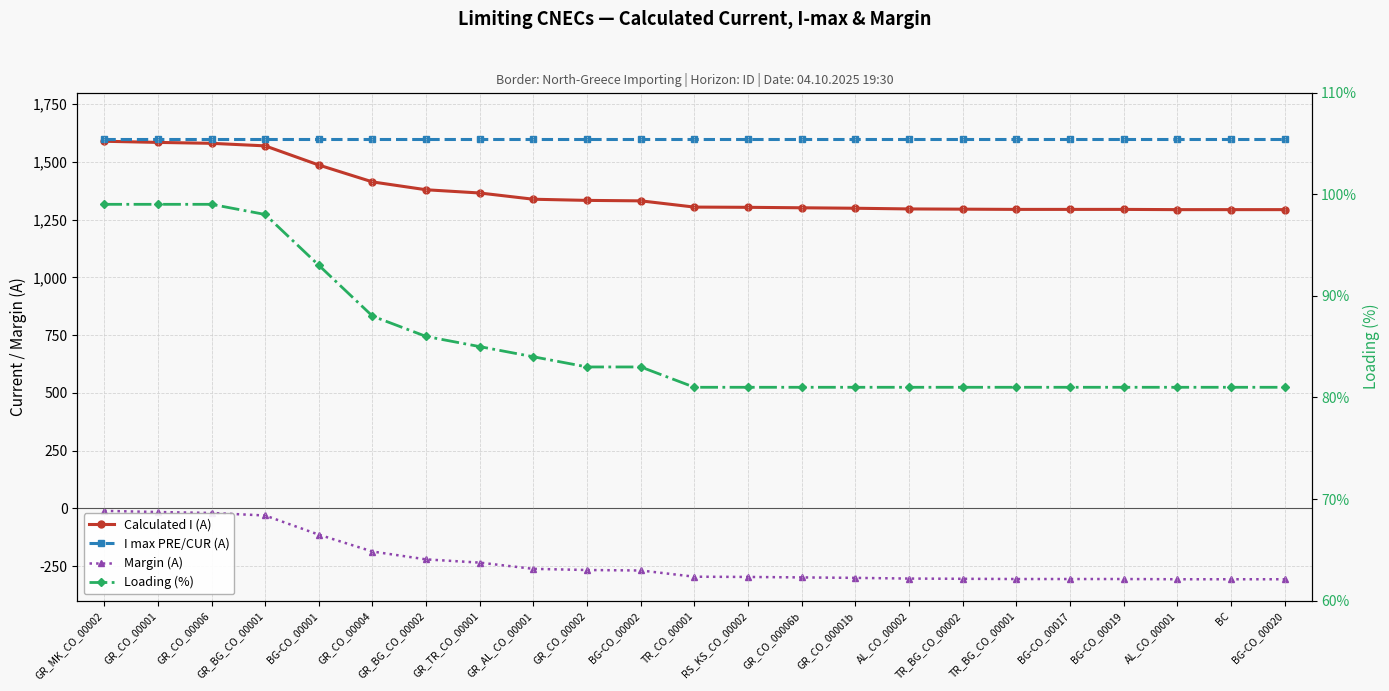

What is the difference between the highest and lowest values at GR_CO_00001b?

1901